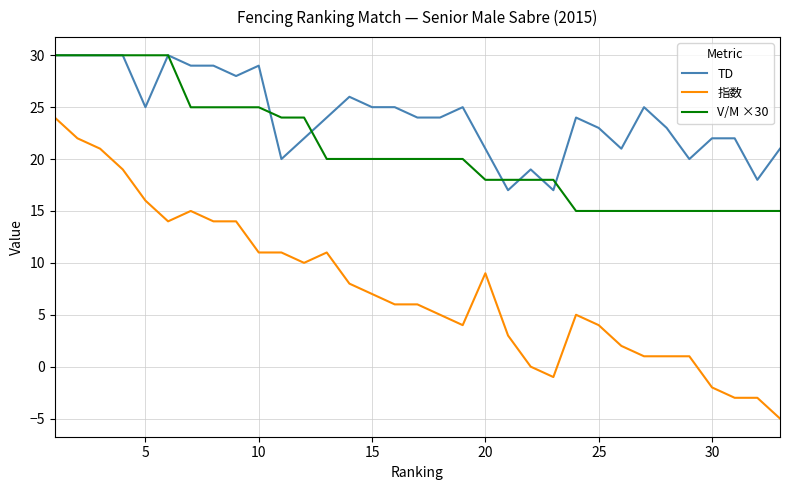

Reading left to right, extract all data points from this chart.

TD: 30.0	30.0	30.0	30.0	25.0	30.0	29.0	29.0	28.0	29.0	20.0	22.0	24.0	26.0	25.0	25.0	24.0	24.0	25.0	21.0	17.0	19.0	17.0	24.0	23.0	21.0	25.0	23.0	20.0	22.0	22.0	18.0	21.0
指数: 24.0	22.0	21.0	19.0	16.0	14.0	15.0	14.0	14.0	11.0	11.0	10.0	11.0	8.0	7.0	6.0	6.0	5.0	4.0	9.0	3.0	0.0	-1.0	5.0	4.0	2.0	1.0	1.0	1.0	-2.0	-3.0	-3.0	-5.0
V/M ×30: 30.0	30.0	30.0	30.0	30.0	30.0	25.0	25.0	25.0	25.0	24.0	24.0	20.0	20.0	20.0	20.0	20.0	20.0	20.0	18.0	18.0	18.0	18.0	15.0	15.0	15.0	15.0	15.0	15.0	15.0	15.0	15.0	15.0